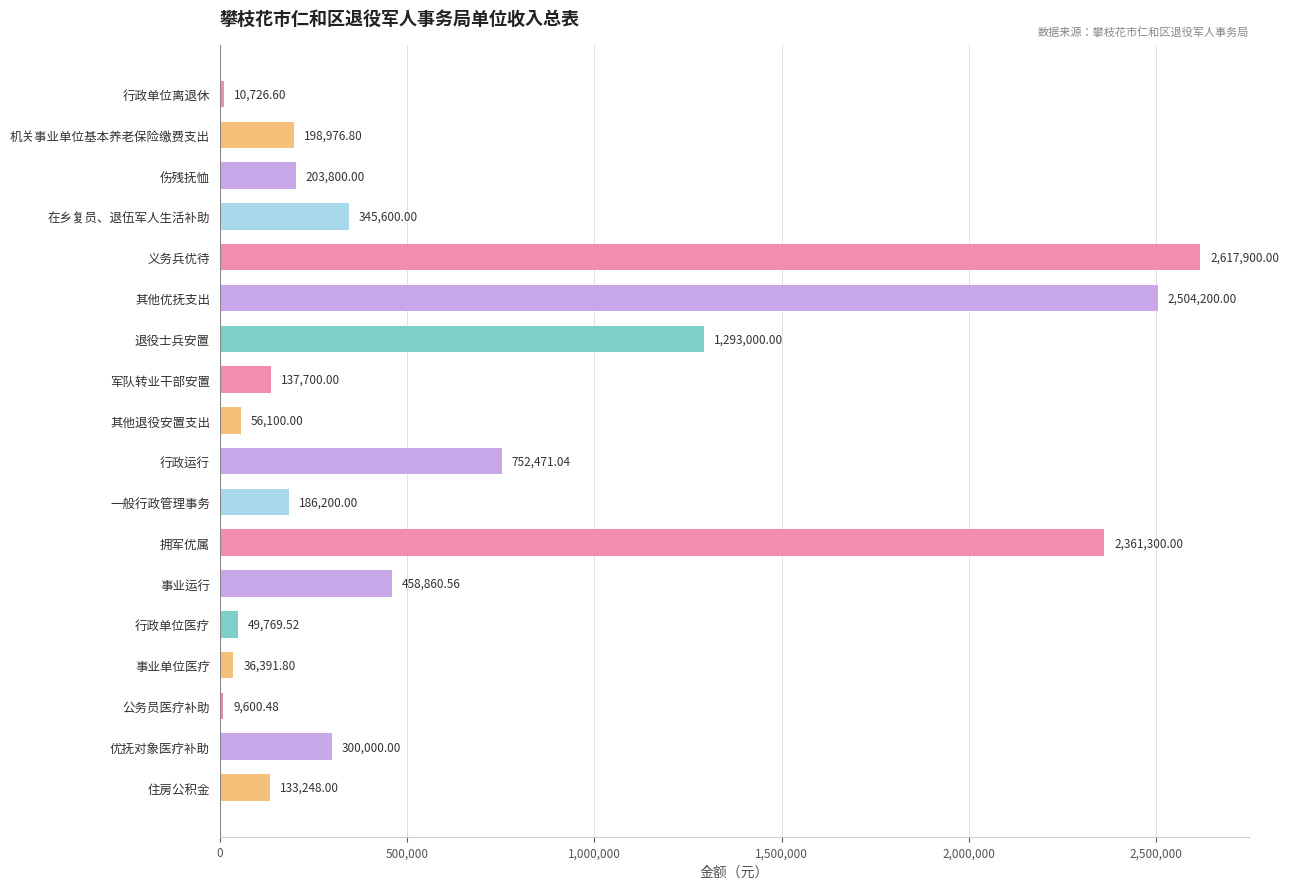

What is the smallest value displayed?

9600.5